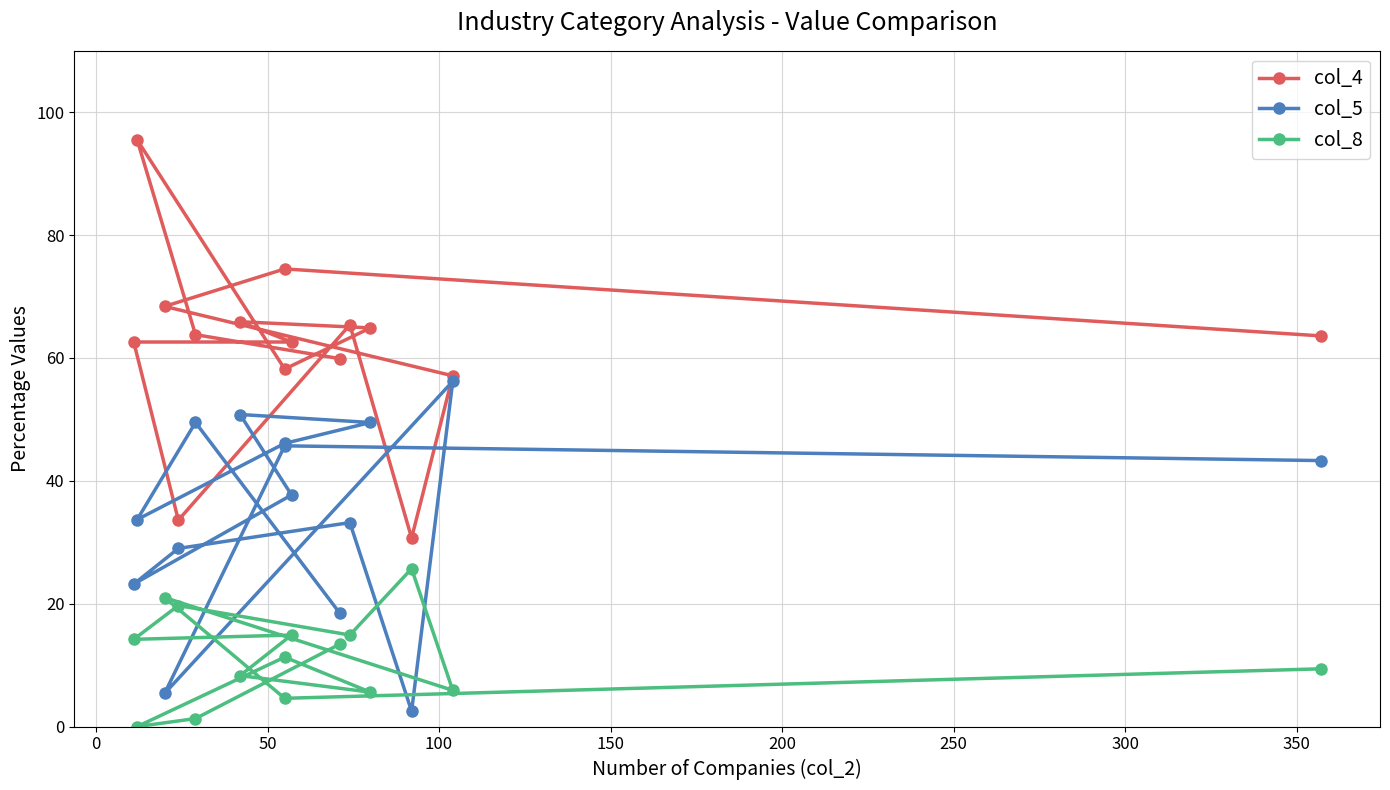

Which series ends up on top after the final intersection of col_5 and col_8?

col_5